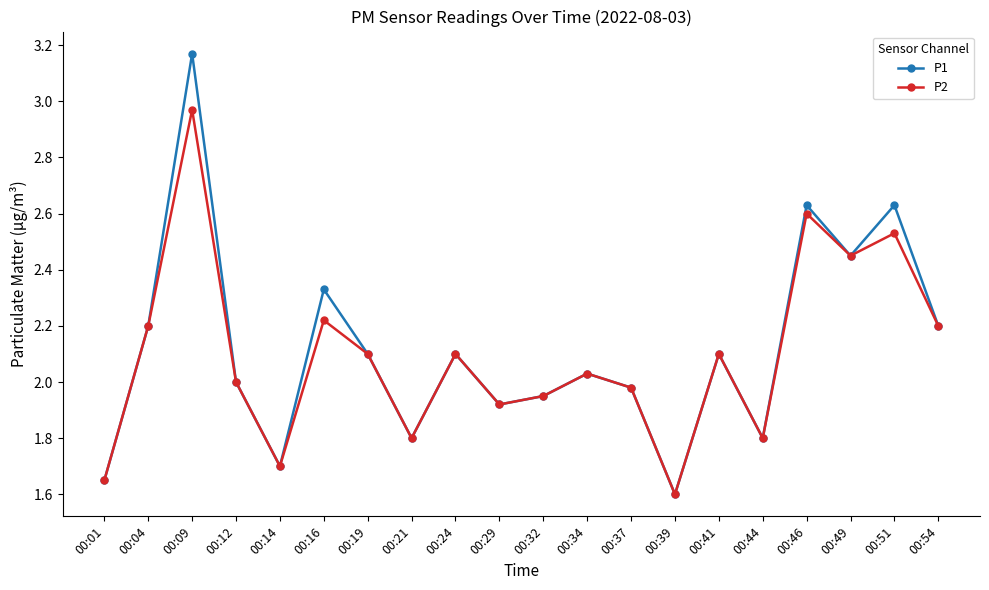

Rank the series by their maximum value, from highest to lowest.

P1, P2